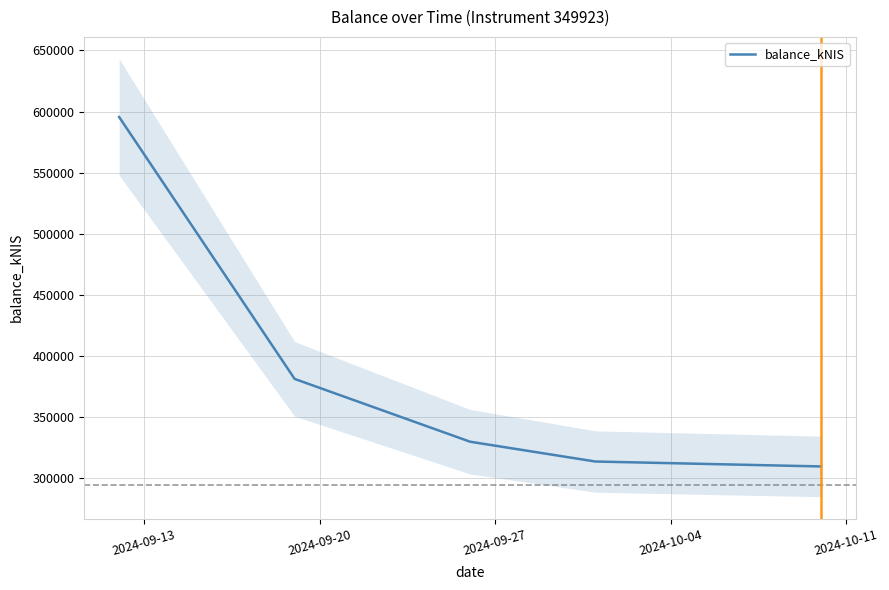

Reading right to left, list all the values displayed in this chart.

309677.5	313705.7	329914.1	381296.5	595535.1